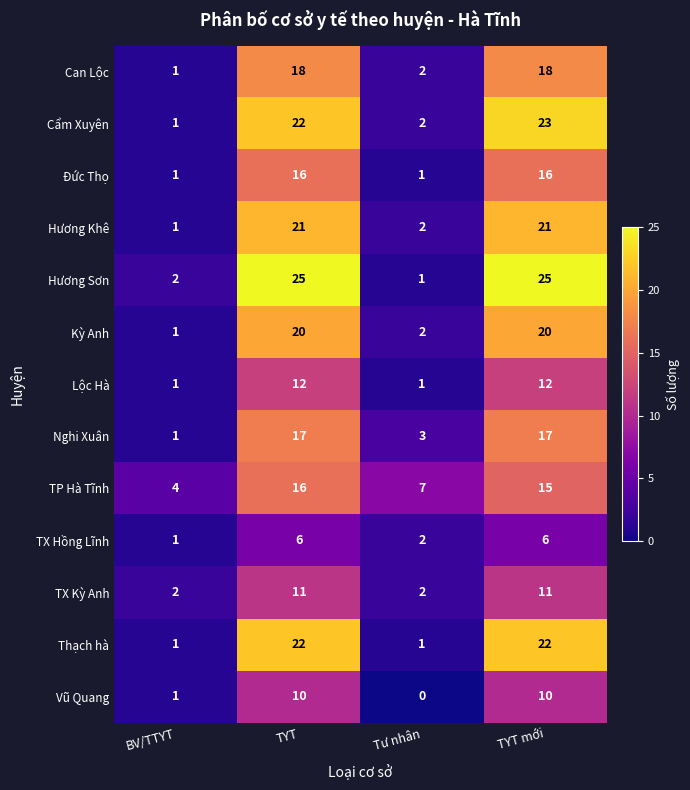

Rank the categories by Cẩm Xuyên value from lowest to highest.

BV/TTYT, Tư nhân, TYT, TYT mới